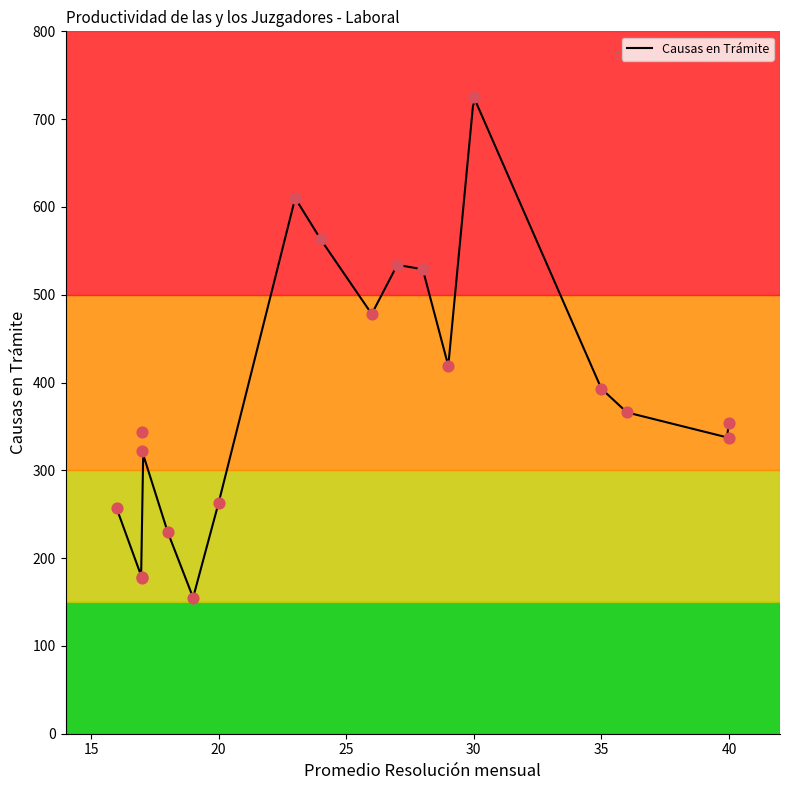

Between 17 and 40, which is larger?

40